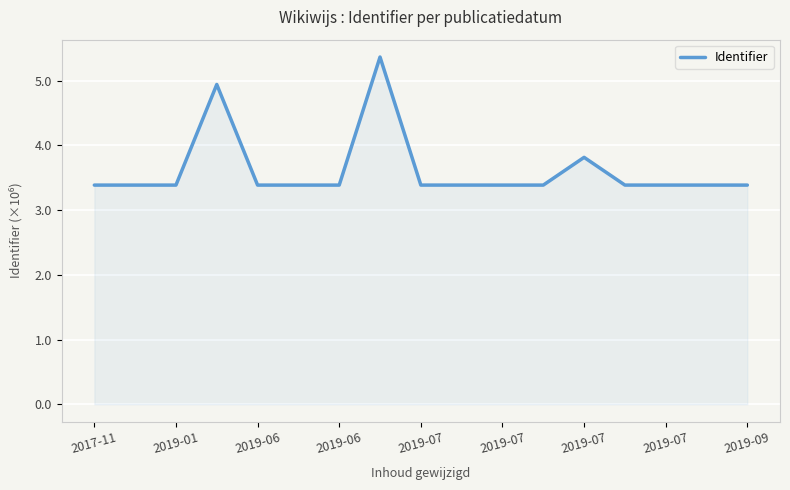

What is the maximum value shown in the chart?

5.4